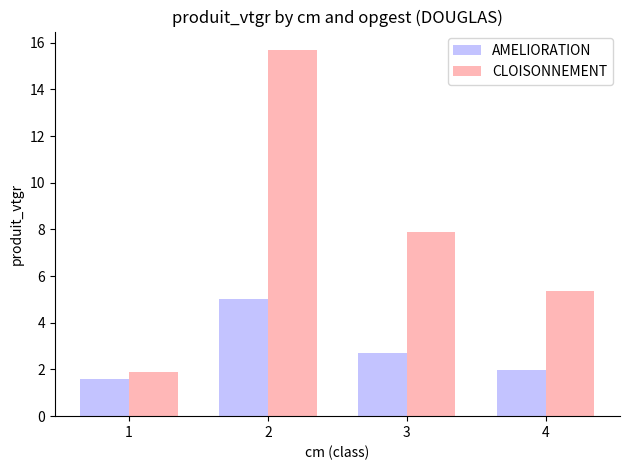

What is the value of the AMELIORATION bar at the 4th from the left?

2.0